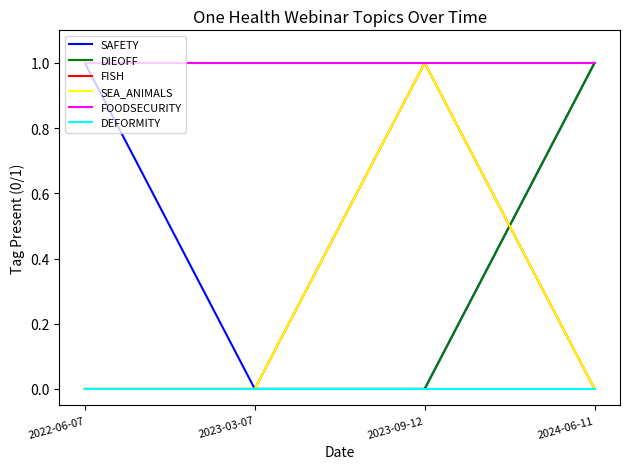

Read the SAFETY value at 2022-06-07.

1